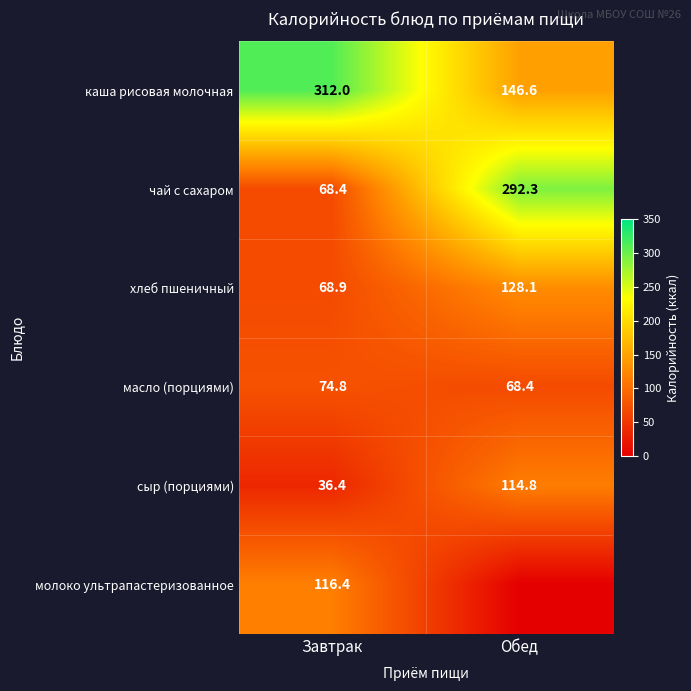

At Завтрак, list the series in order from smallest to largest.

сыр (порциями), чай с сахаром, хлеб пшеничный, масло (порциями), молоко ультрапастеризованное, каша рисовая молочная